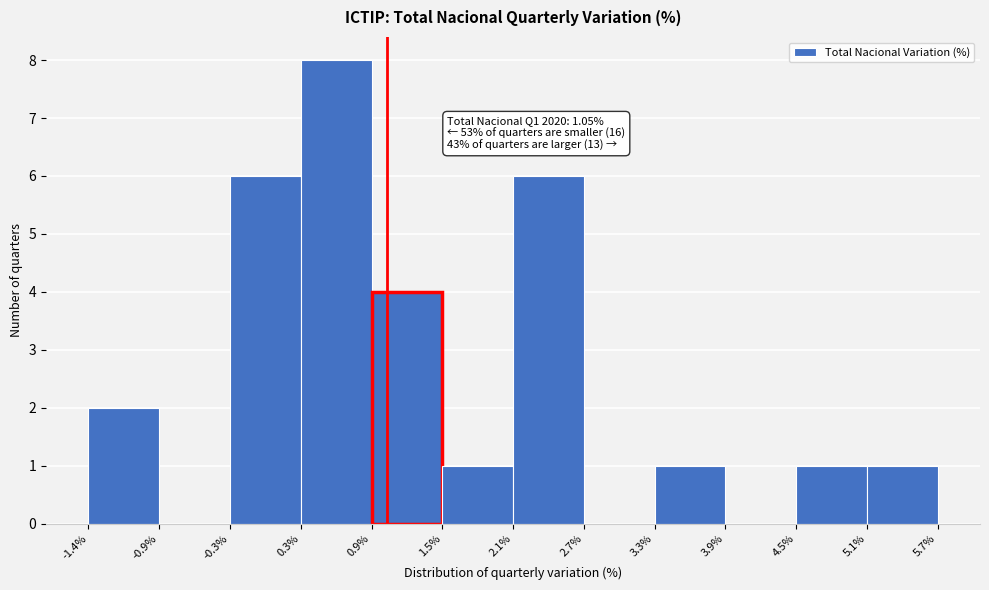

Which range on the x-axis has the tallest bar?

0.3% to 0.9%